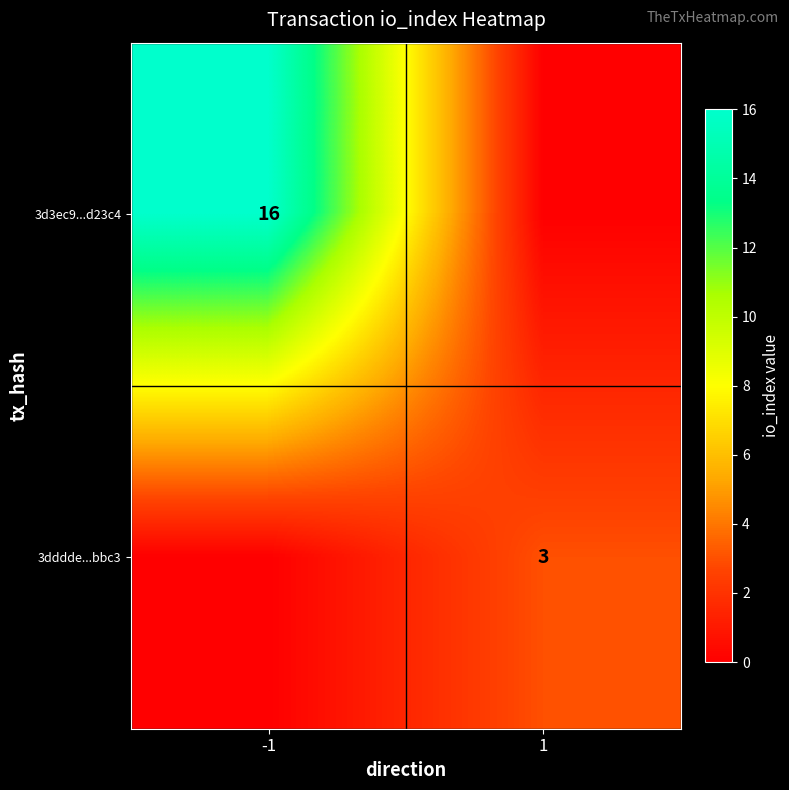

Which label corresponds to the smallest value in the chart?

1